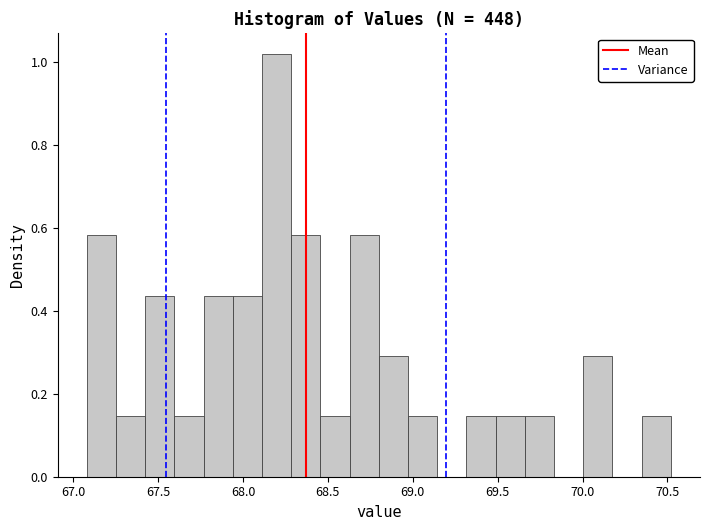

Read against the x-axis, roughly where is the centre of the tallest bar?

68.20